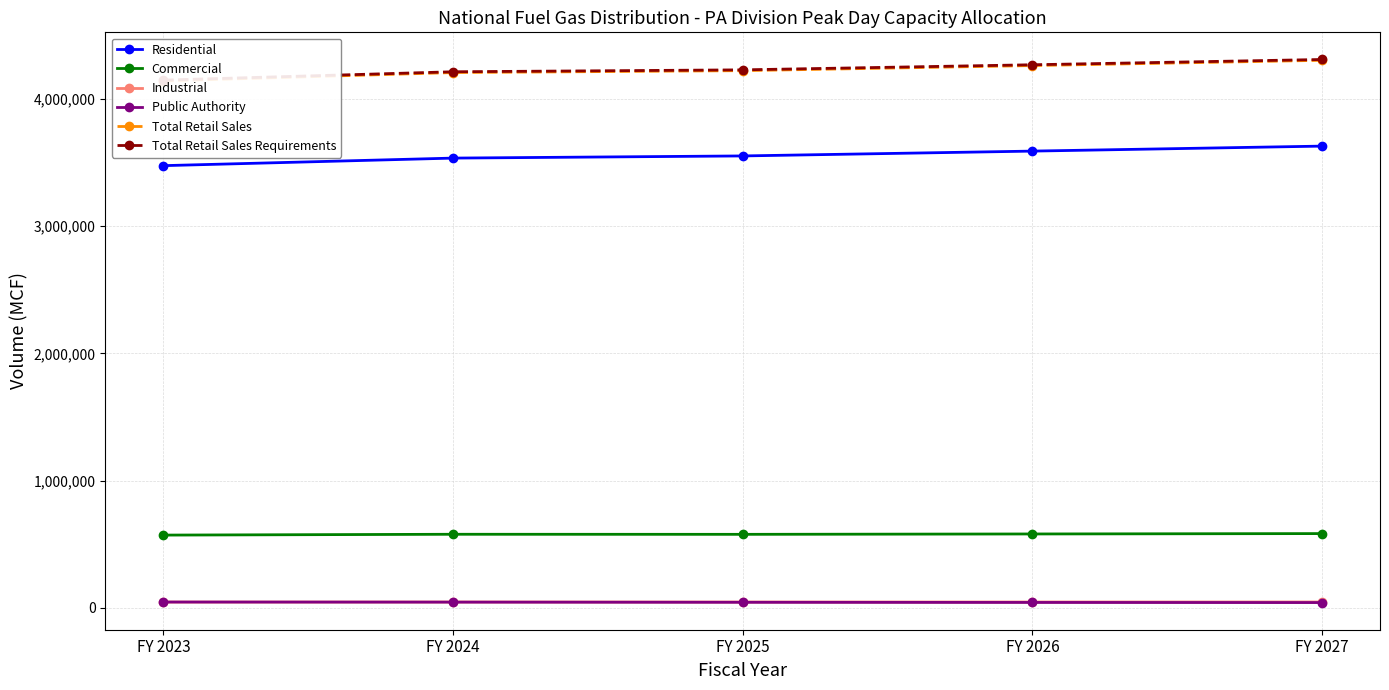

What is the approximate value of Commercial at FY 2023?

572166.0